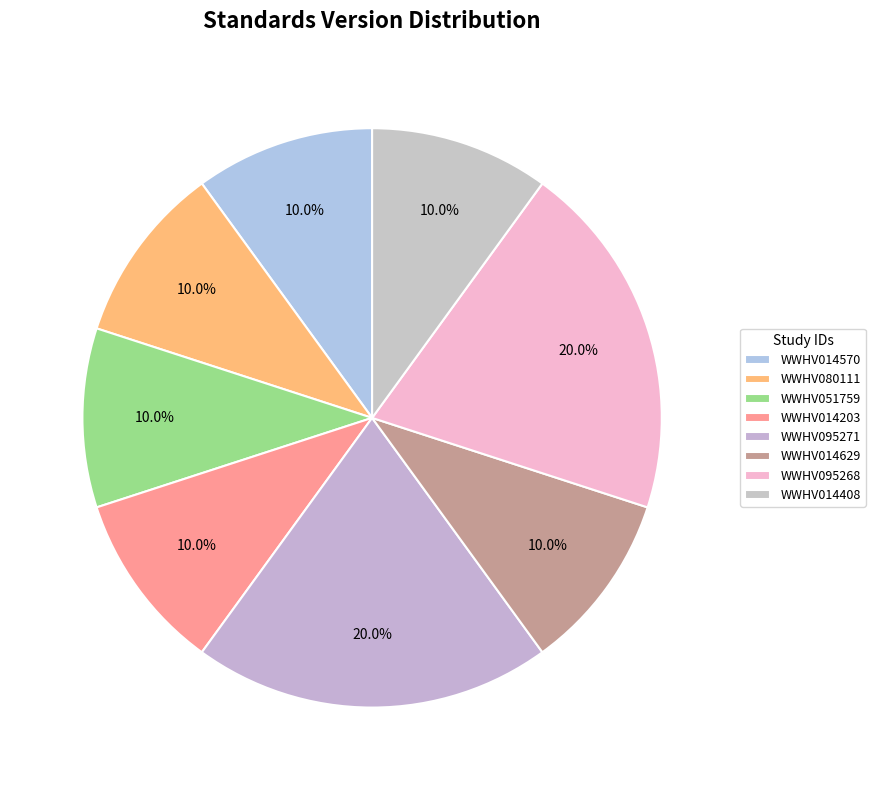

Between WWHV014203 and WWHV014570, which is larger?

WWHV014203